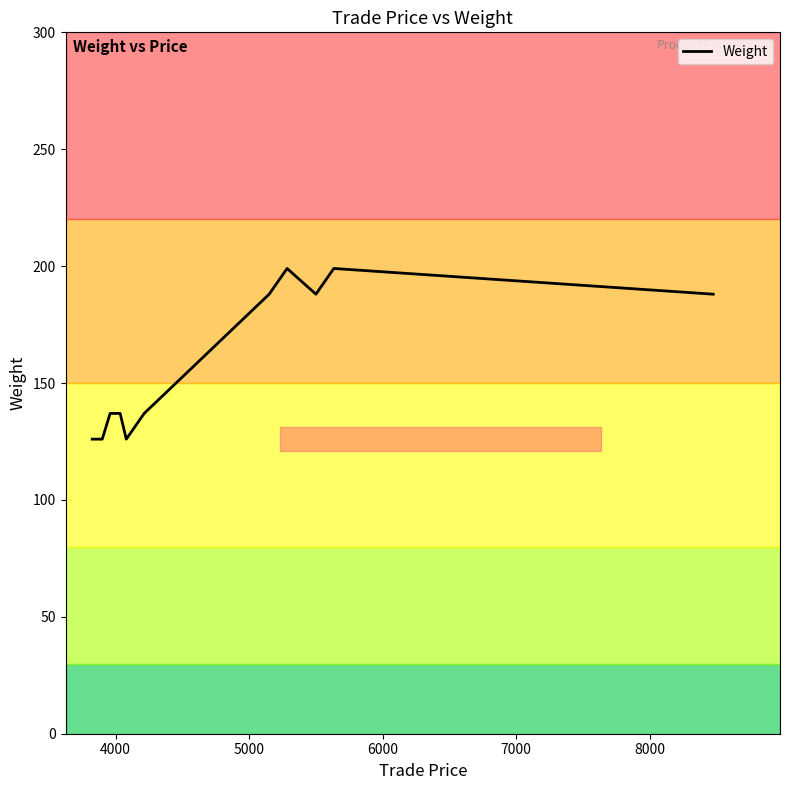

True or false: the data has more than 1 interior local peaks.

False